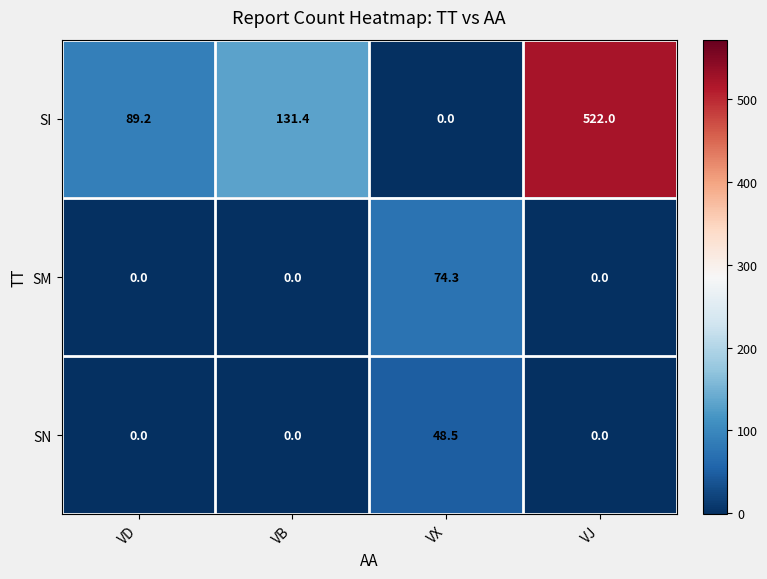

Where does the SI series first go above 131?

VB